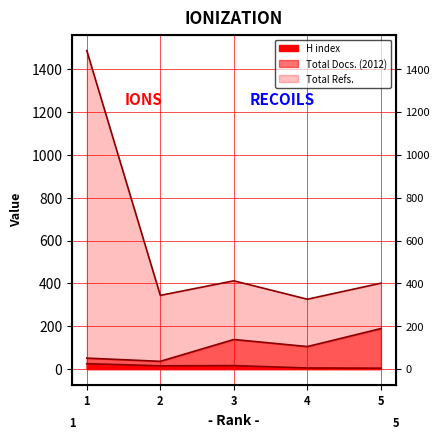

Is it true that Total Refs. equals 84 at 5?

False